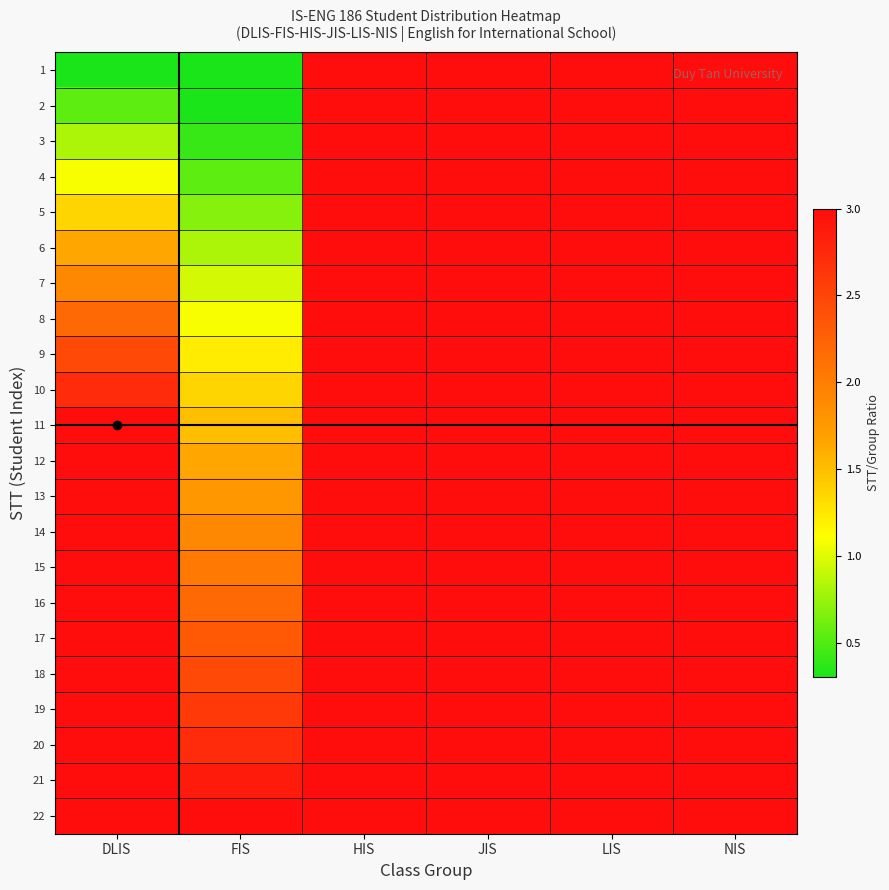

Which has a higher value, JIS or FIS?

JIS